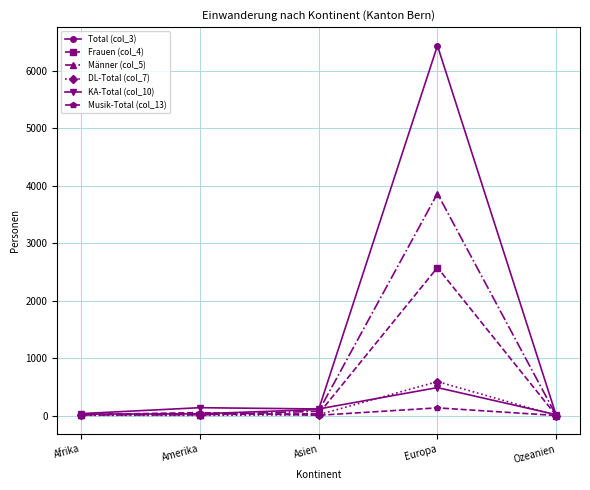

At how many categories does at least one series exceed 2559?

1